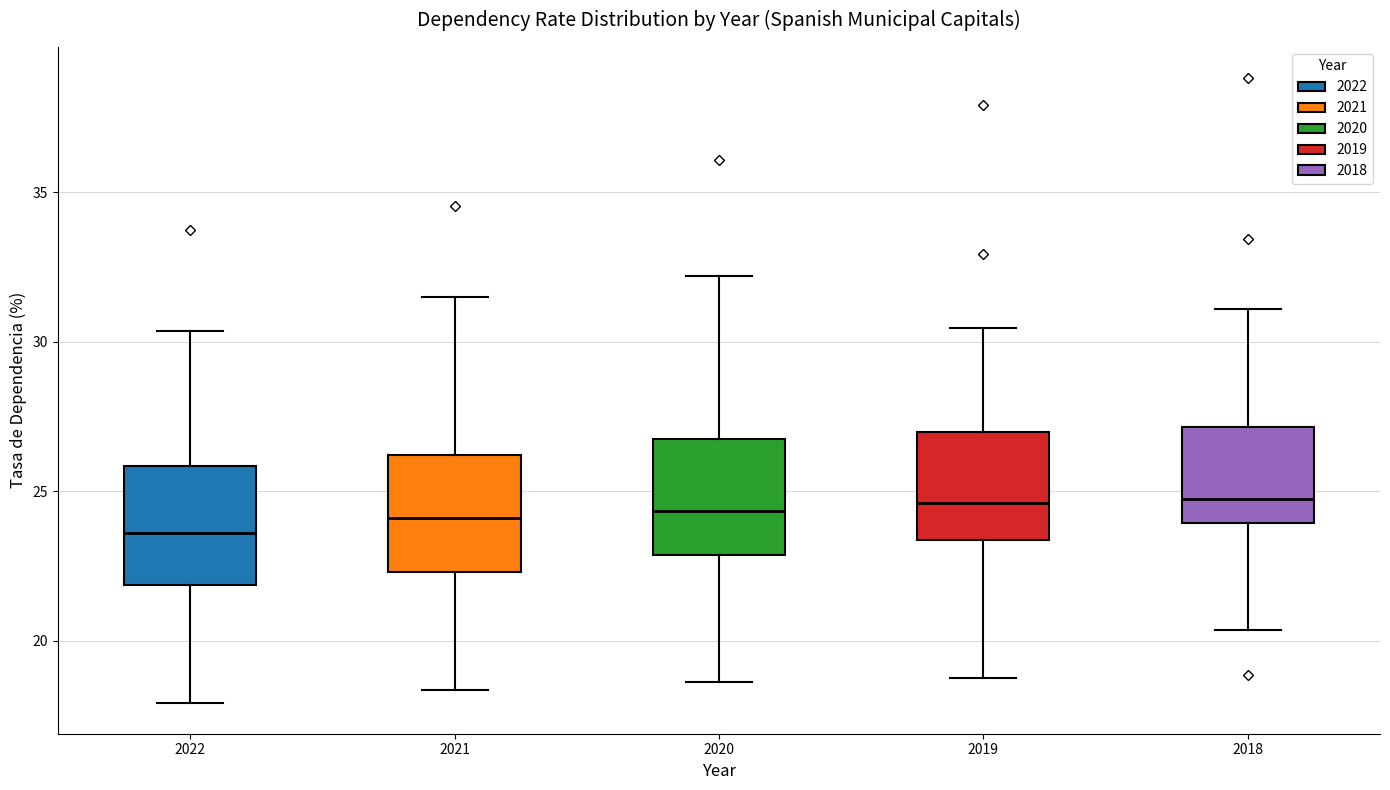

Reading left to right, read every box against the y-axis: the position of its median line, the range the box covers, and the ends of its whiskers. The values are not printed on the chart, so give them approximately, as read against the axis.

2022: median 23.5, box 22.0 to 26.0, whiskers 18.0 to 30.5
2021: median 24.0, box 22.5 to 26.0, whiskers 18.5 to 31.5
2020: median 24.5, box 23.0 to 26.5, whiskers 18.5 to 32.0
2019: median 24.5, box 23.5 to 27.0, whiskers 18.5 to 30.5
2018: median 24.5, box 24.0 to 27.0, whiskers 20.5 to 31.0